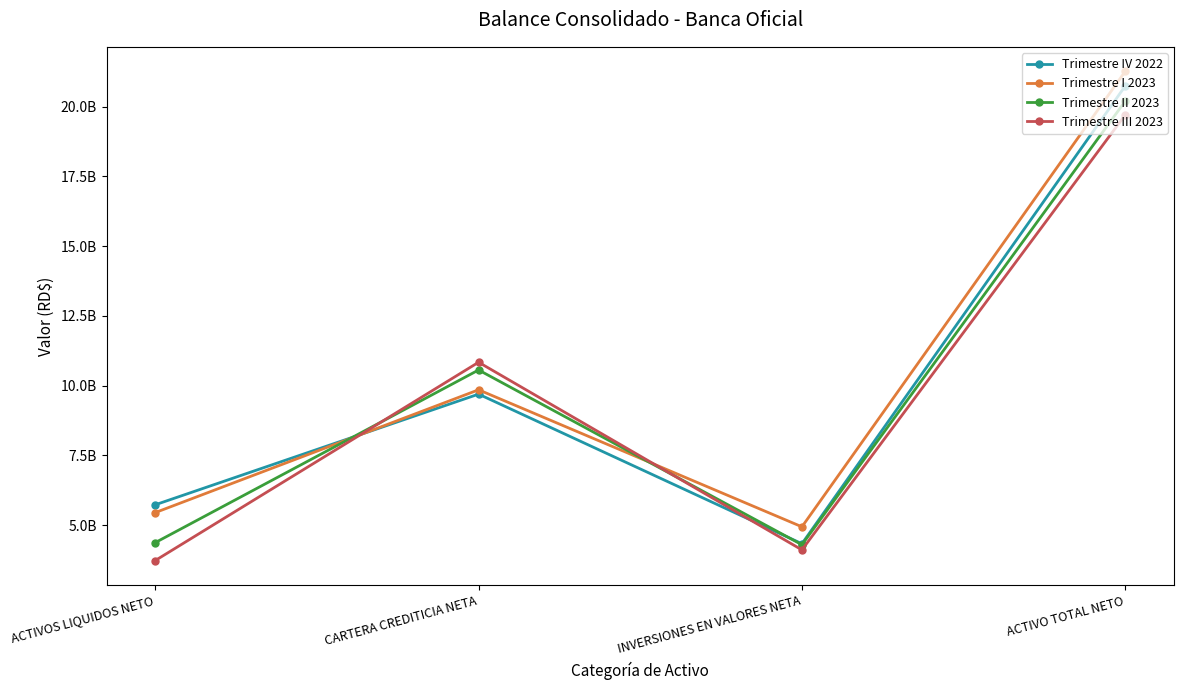

Is this an area chart (filled region under the line)?

No